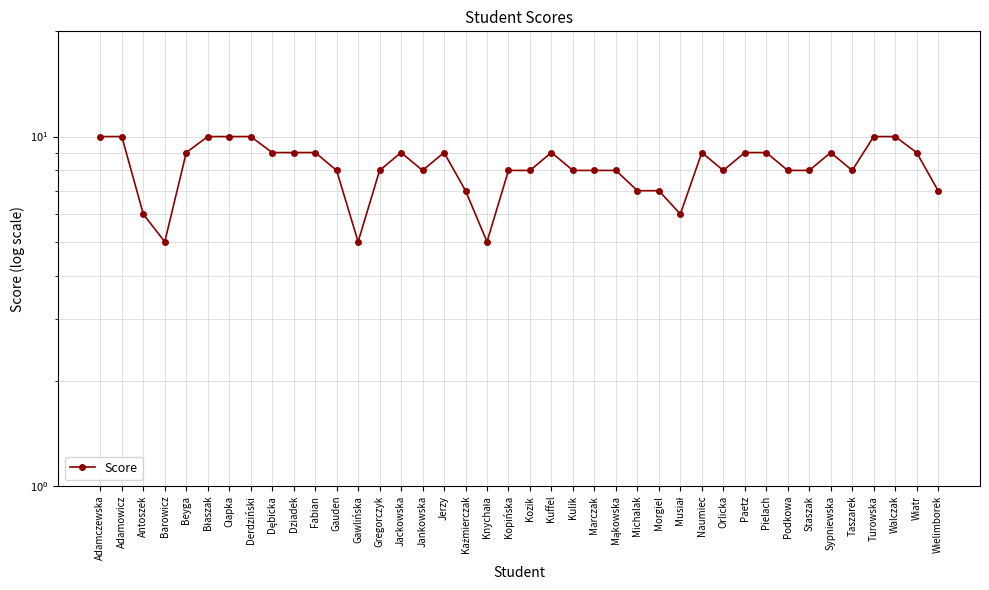

What is the ratio of the value at Pielach to the value at Jerzy?

1.0